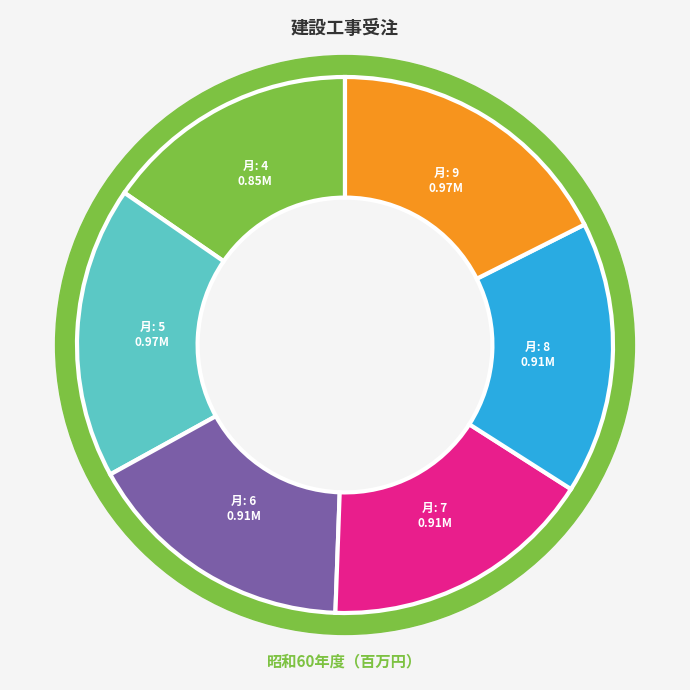

Rank the categories by value from highest to lowest.

5, 9, 7, 8, 6, 4